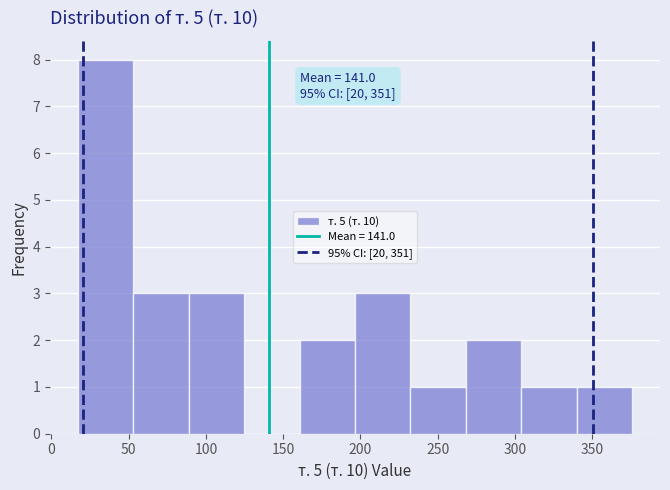

Over which range of the x-axis is the bar tallest?

15 to 55